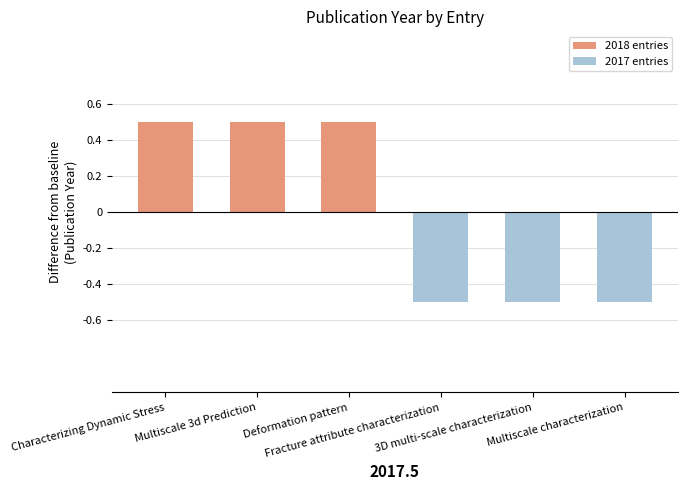

What is the difference between the second highest and second lowest values in the 2017 entries series?

0.5